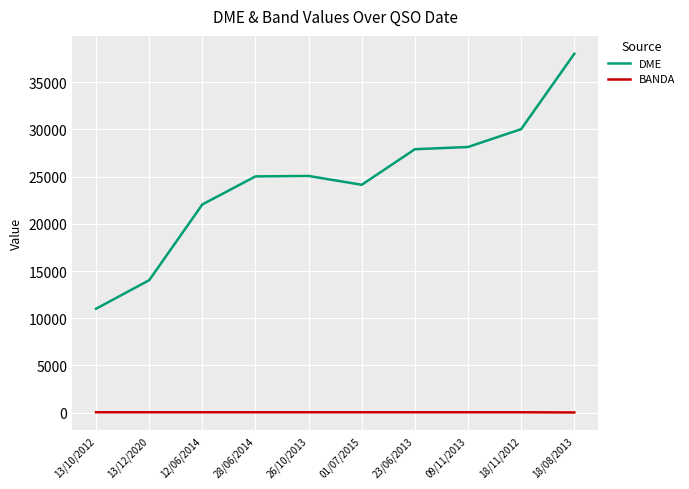

Is the value of BANDA at 09/11/2013 greater than the value of DME at 28/06/2014?

No